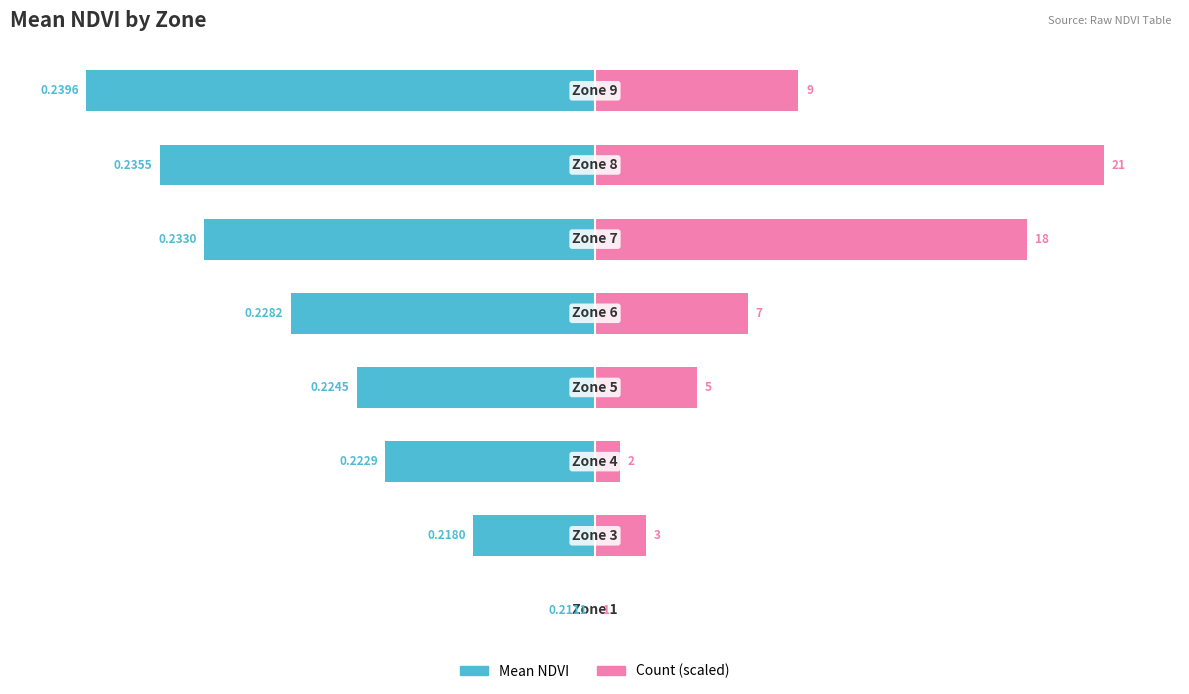

Rank the series at 0 from highest to lowest value.

Mean NDVI, Count (scaled)